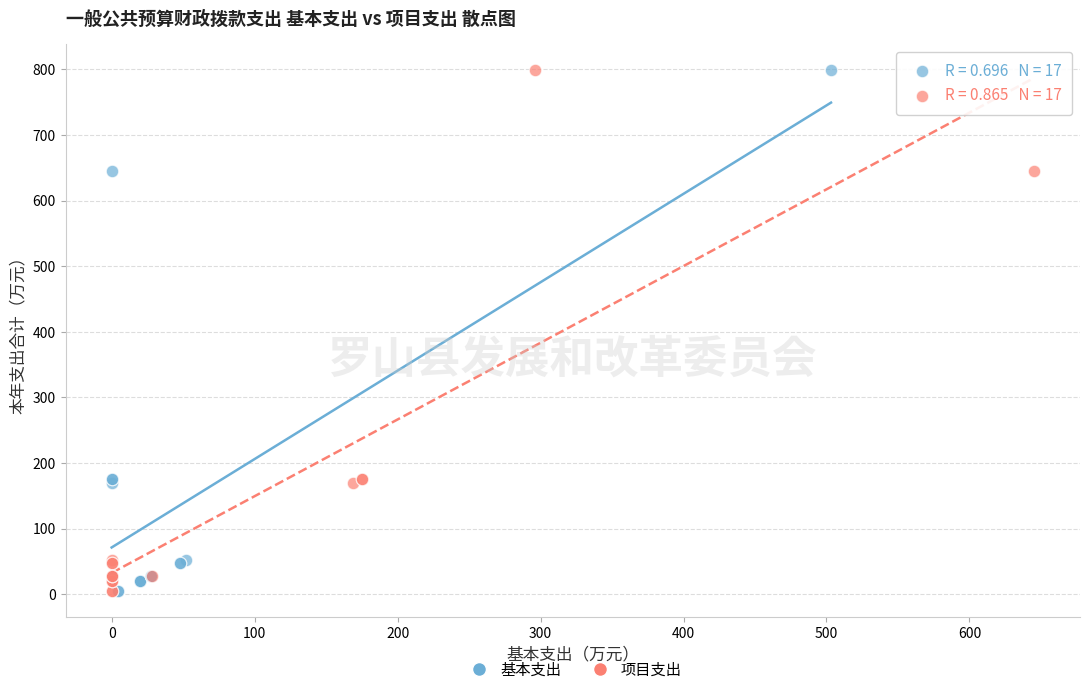

What are all the series names shown in the legend?

基本支出, 项目支出